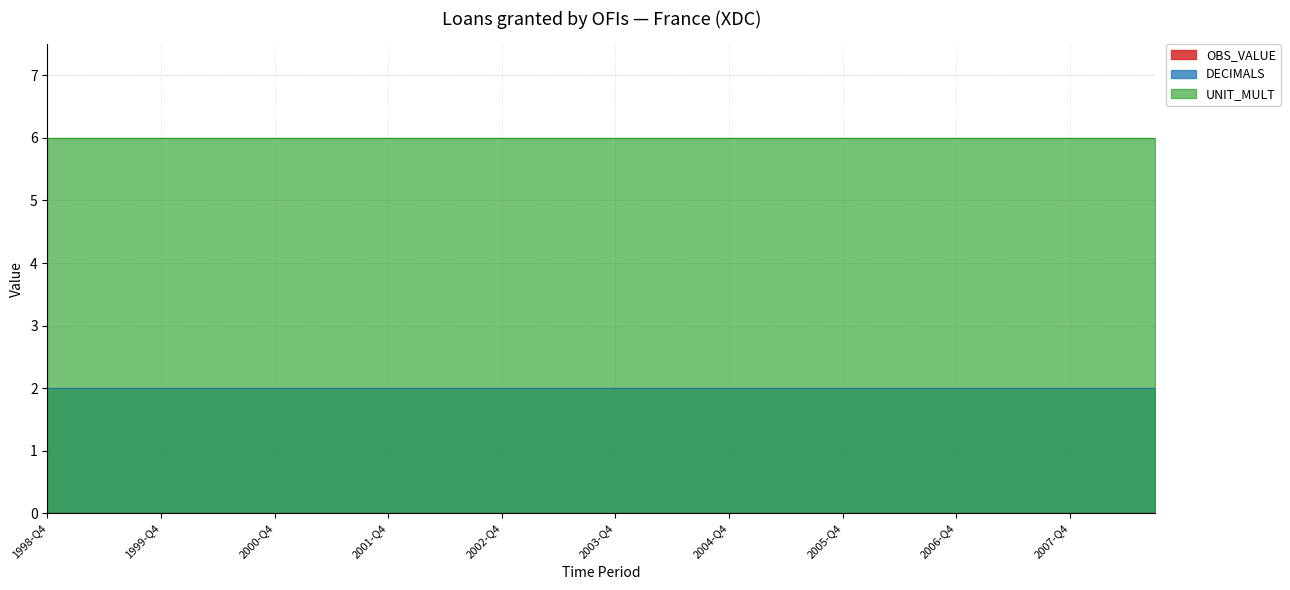

The value of OBS_VALUE at 2002-Q2 is 0. True or false?

True